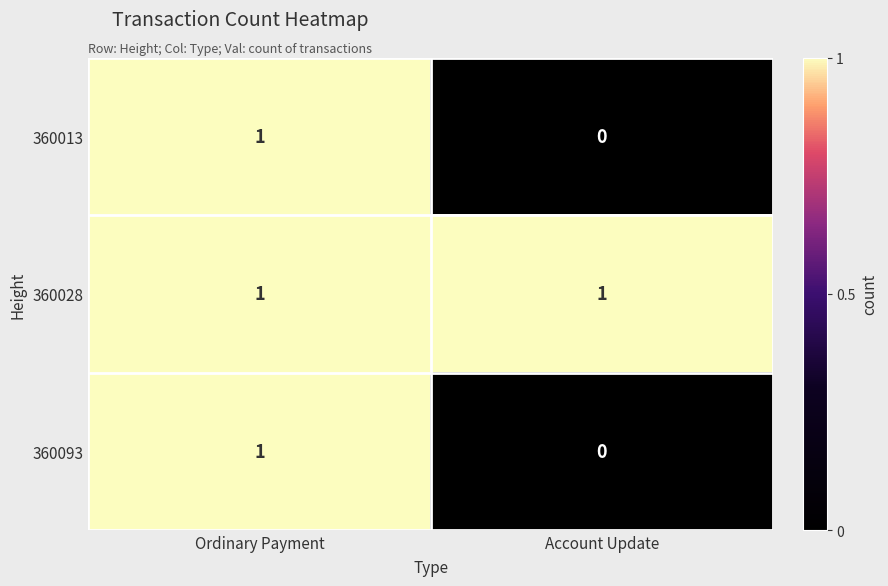

True or false: 360013 has a value of 0 at Account Update.

True